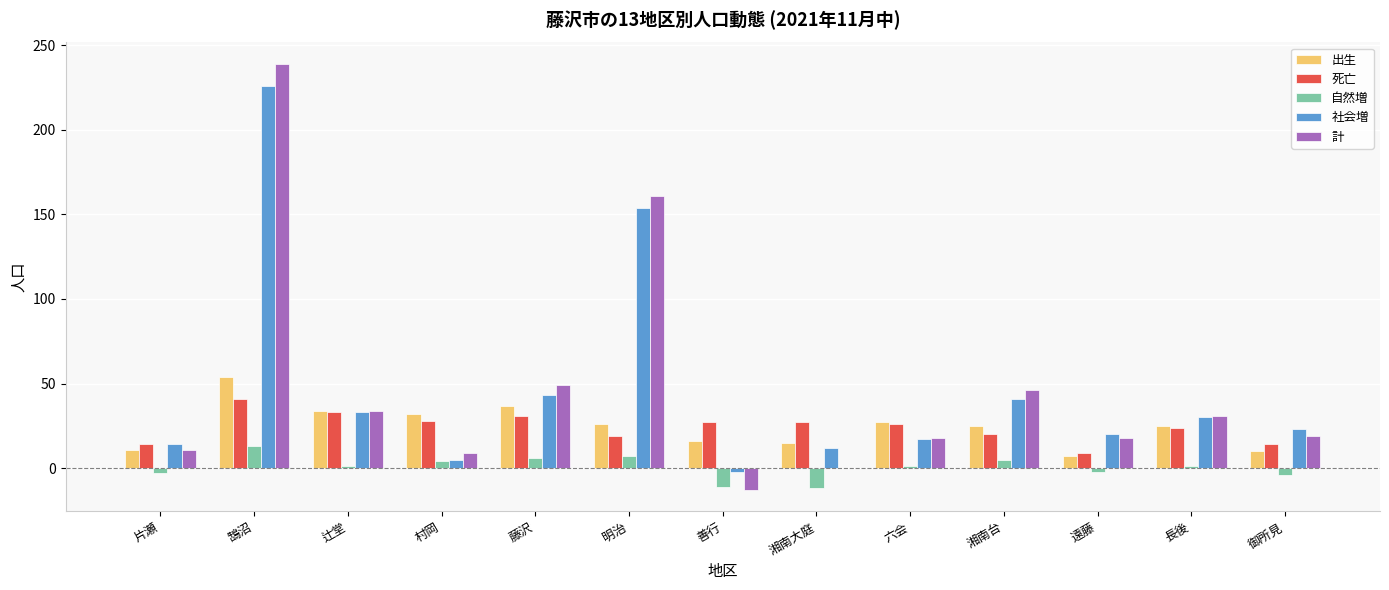

What are all the series names shown in the legend?

出生, 死亡, 自然増, 社会増, 計